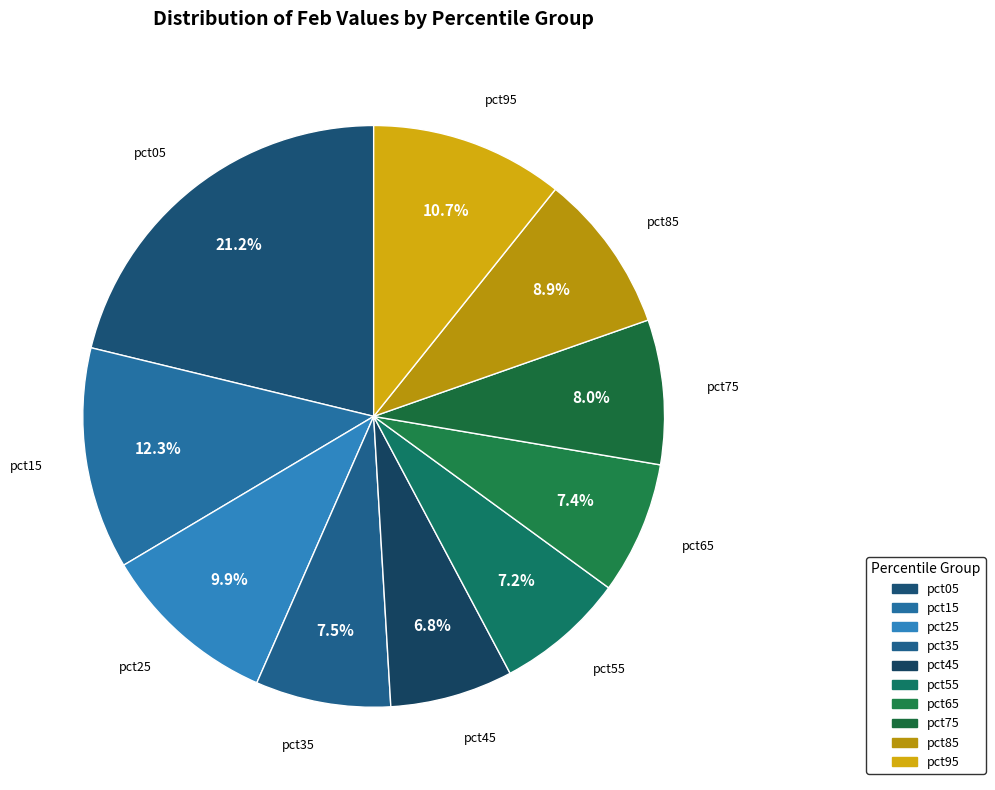

Is pct25 the majority of the pie?

No